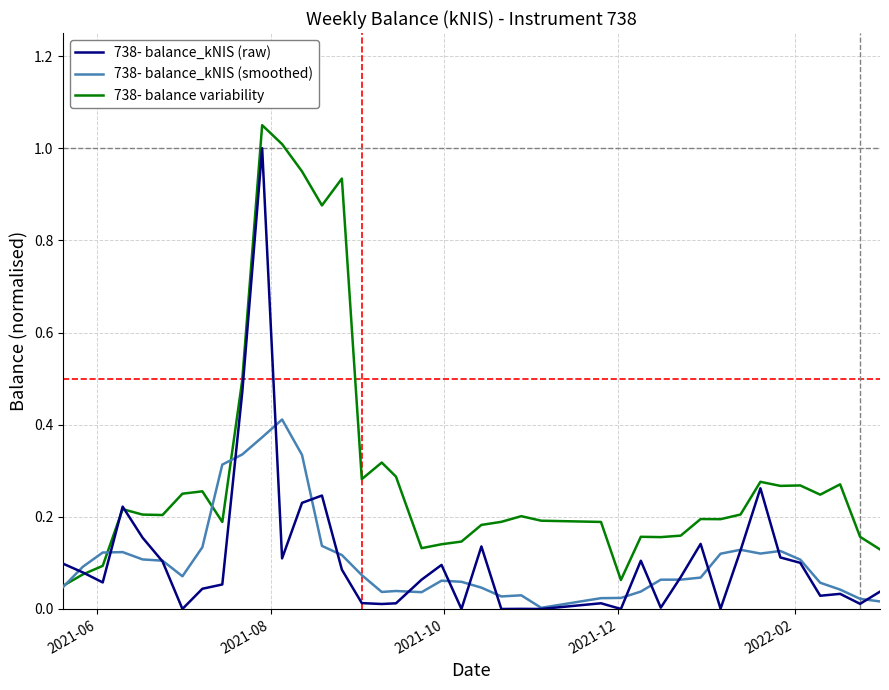

True or false: 738- balance_kNIS (raw) and 738- balance variability intersect in this chart.

True